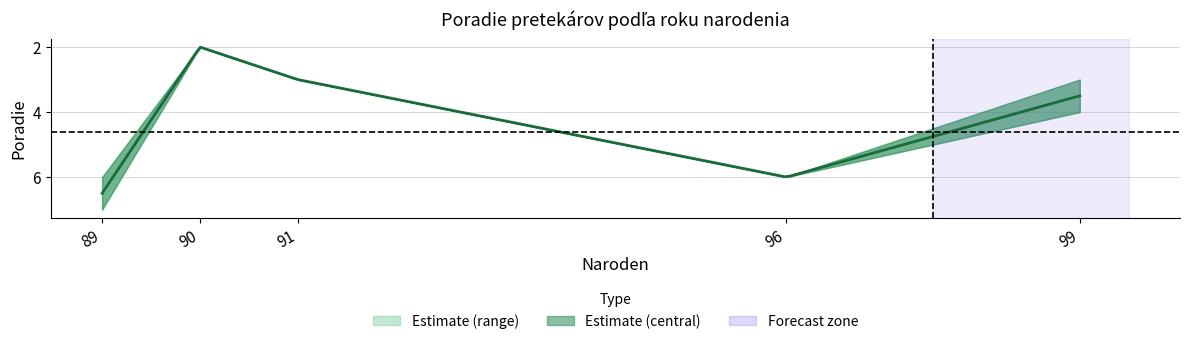

At which category does the data reach its first local valley?

90